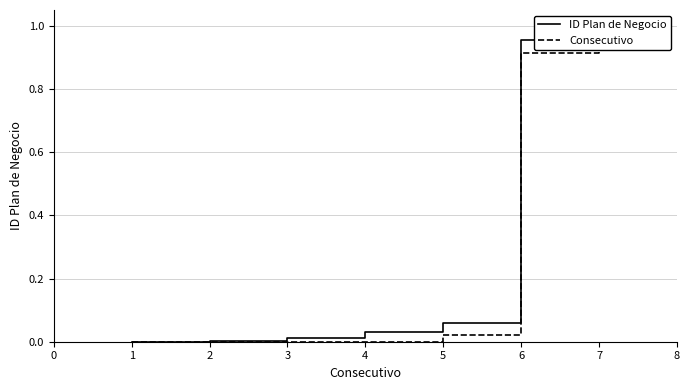

What are all the series names shown in the legend?

ID Plan de Negocio, Consecutivo